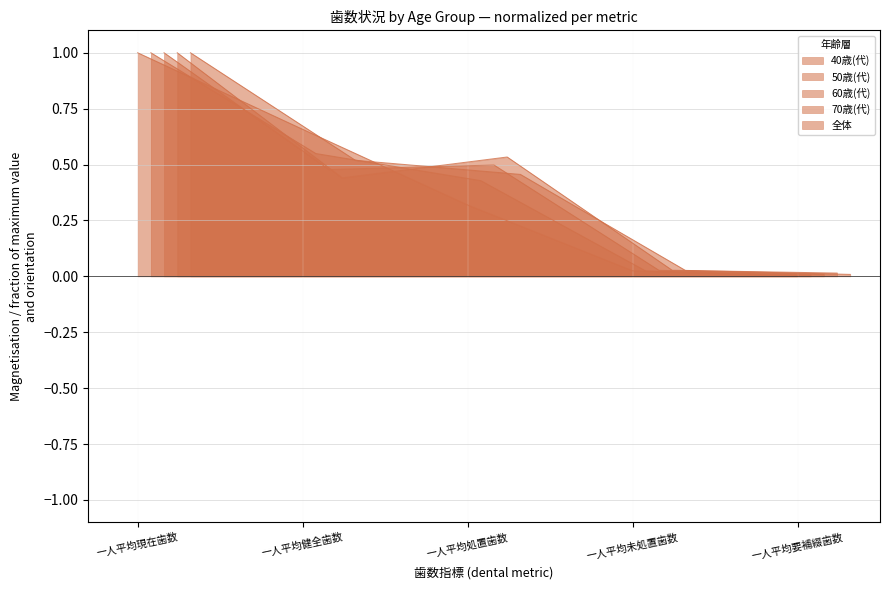

List the series in order of their peak value, highest first.

40歳(代), 50歳(代), 60歳(代), 70歳(代), 全体